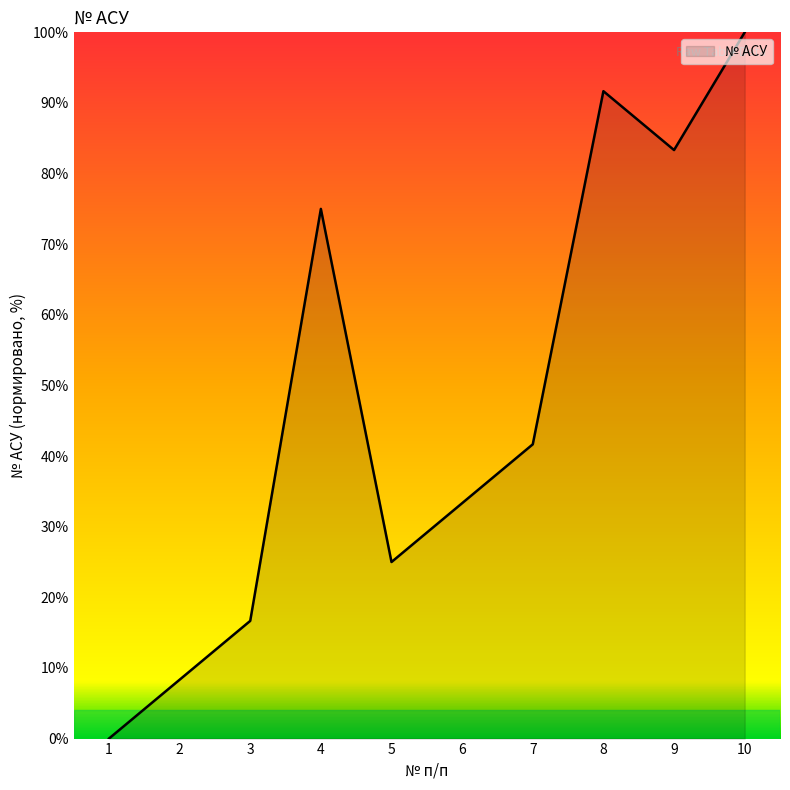

At which category does the chart reach its minimum across all series?

1